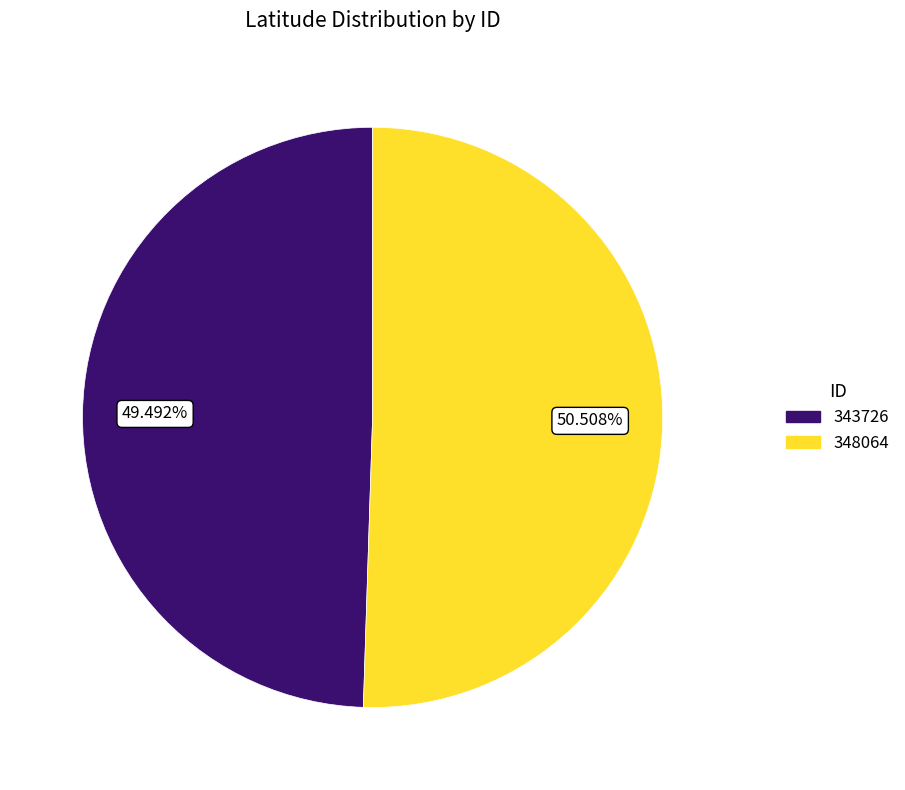

Between 343726 and 348064, which is larger?

348064